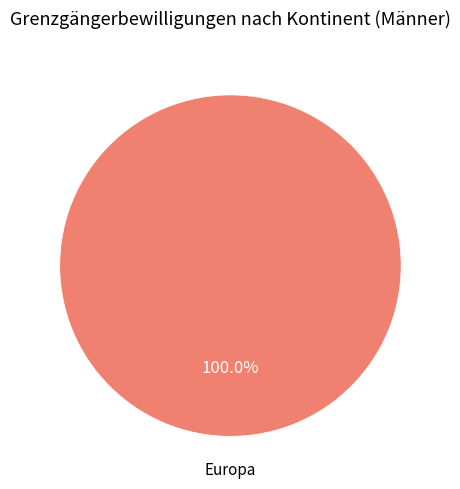

Is there any slice that represents more than half of the pie?

Yes